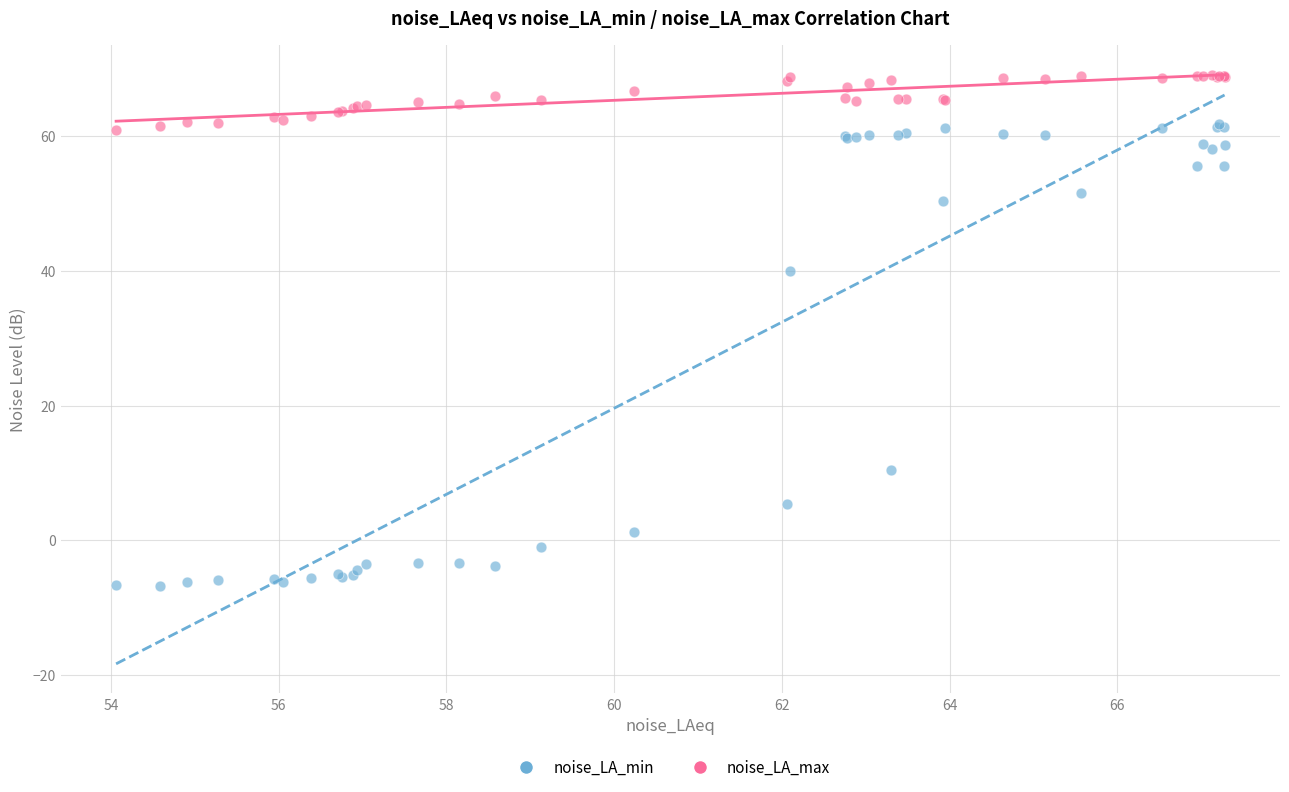

What is the X range (max minus min) for the scatter plot?

13.2